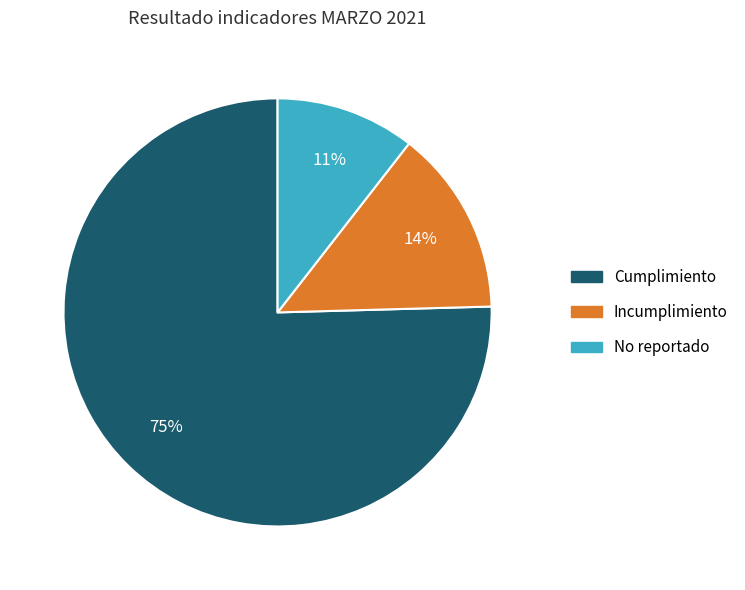

Is it true that Cumplimiento is 75% of the pie?

True